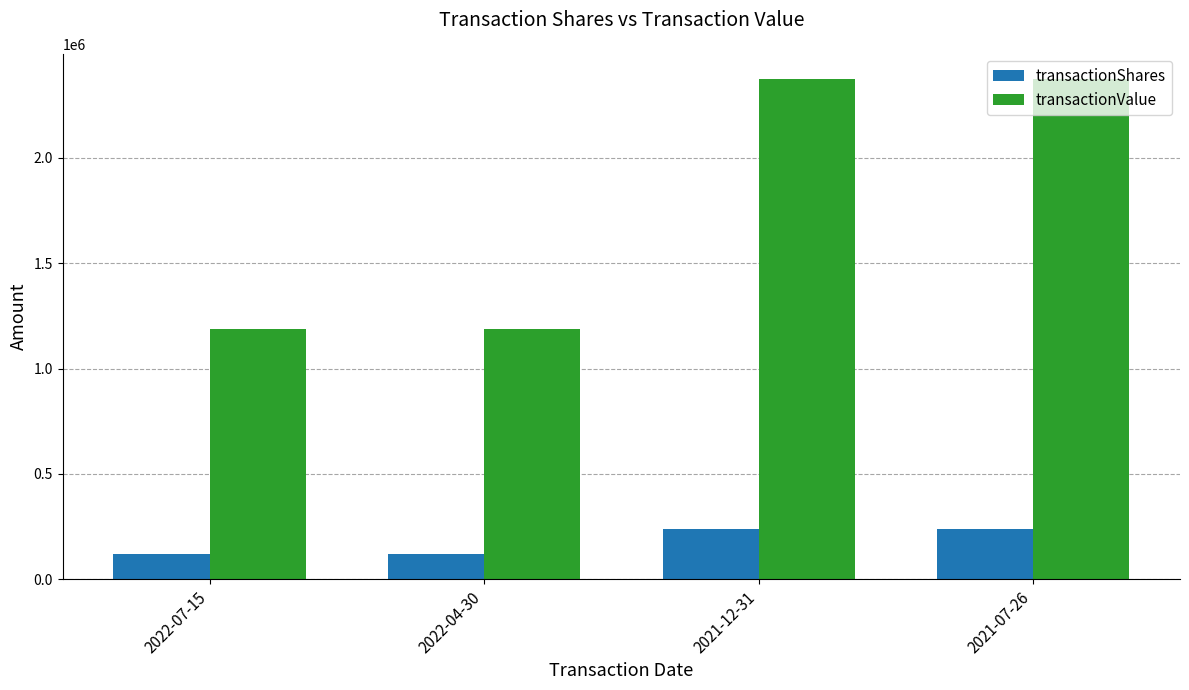

Is the value of transactionShares at 2021-07-26 greater than the value of transactionValue at 2022-07-15?

No